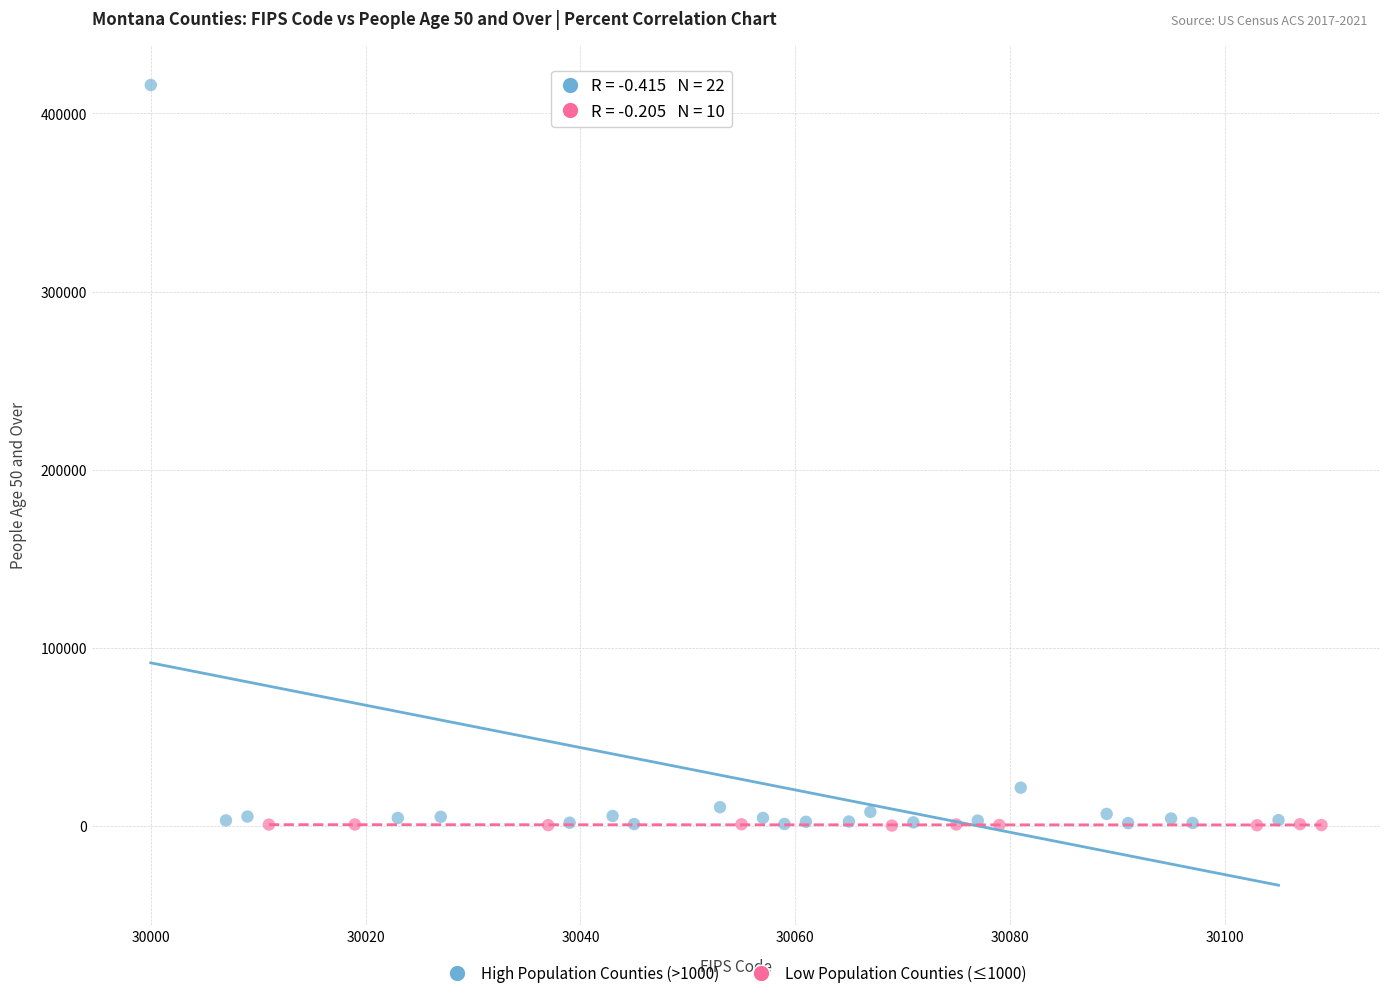

What are all the series names shown in the legend?

High Population Counties (>1000), Low Population Counties (≤1000)